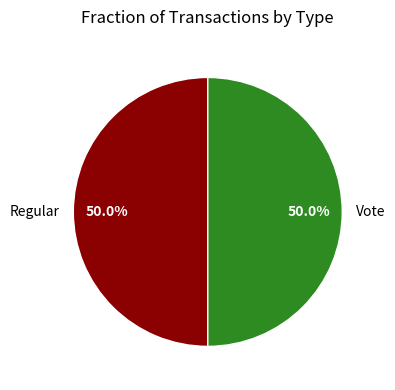

What is the ratio of the value at Regular to the value at Vote?

1.0